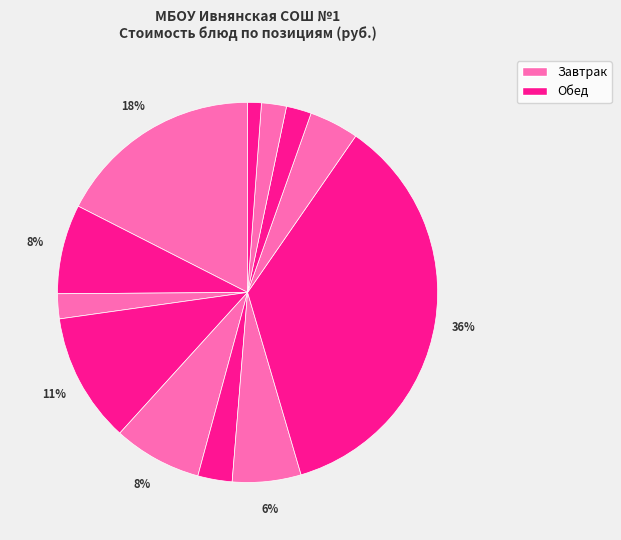

Count the number of slices in the pie.

12